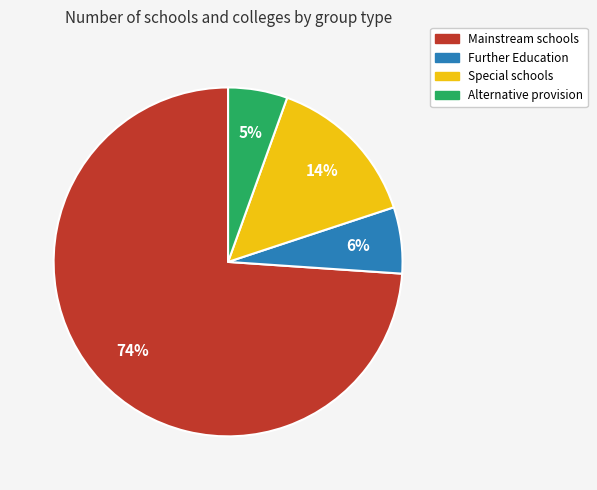

To the nearest percent, what portion does Alternative provision represent?

5%